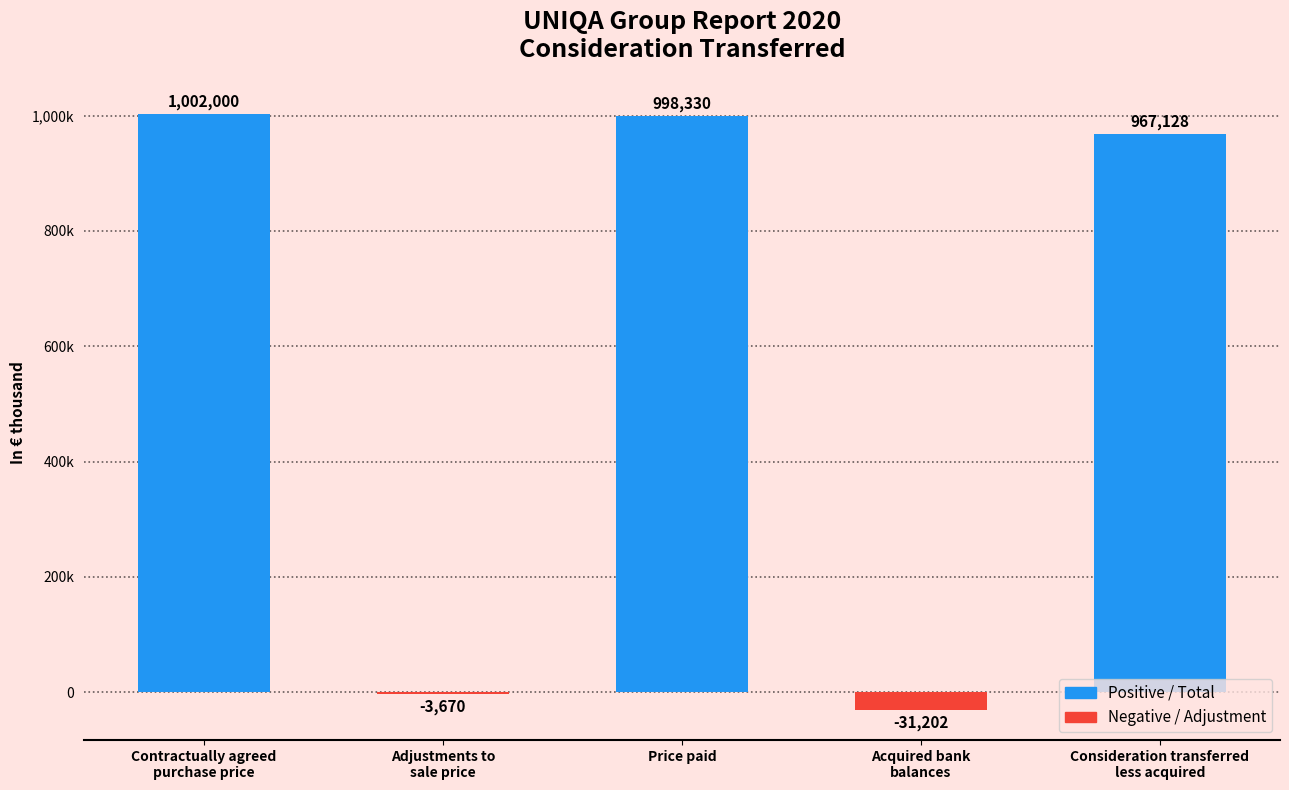

Reading left to right, list all the values displayed in this chart.

Contractually agreed
purchase price=1002000	Adjustments to
sale price=-3670	Price paid=998330	Acquired bank
balances=-31202	Consideration transferred
less acquired=967128